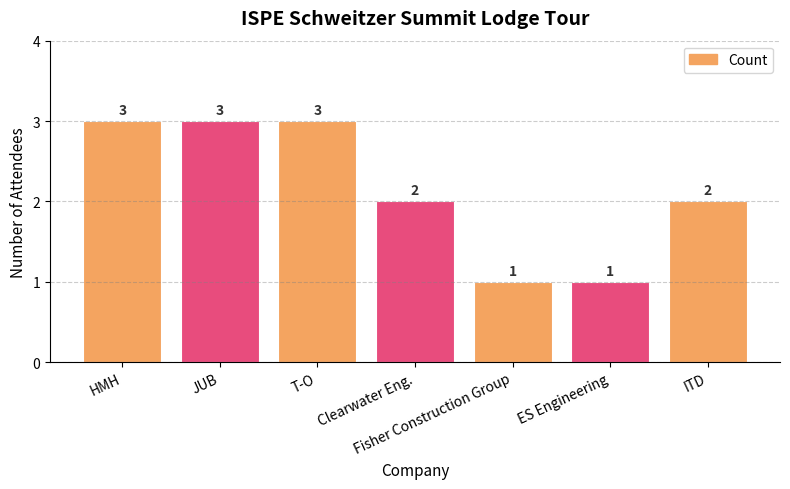

Are the bars grouped side by side (vs. stacked)?

No